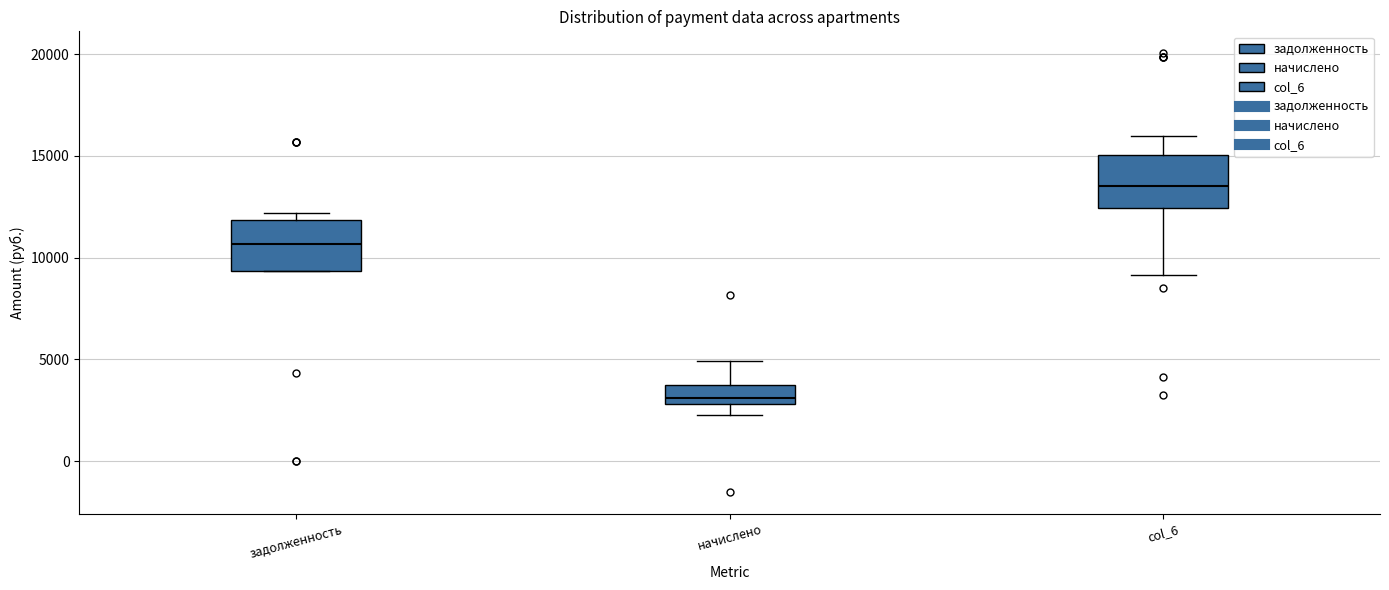

Where does the upper whisker of the box for col_6 end on the y-axis? The values are not printed on the chart, so give them approximately, as read against the axis.

16000